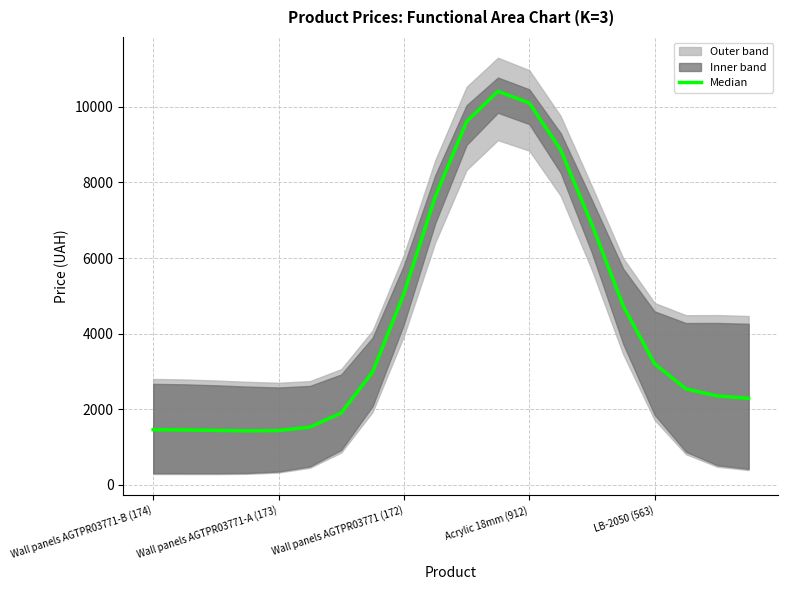

Where is the first local maximum?

11